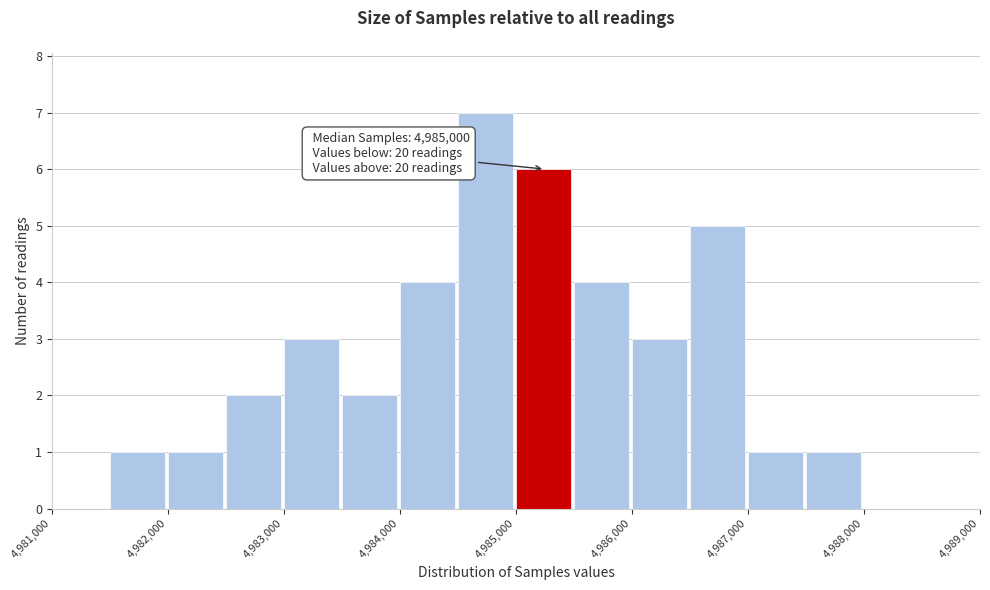

Which range on the x-axis has the tallest bar?

4984500 to 4985000